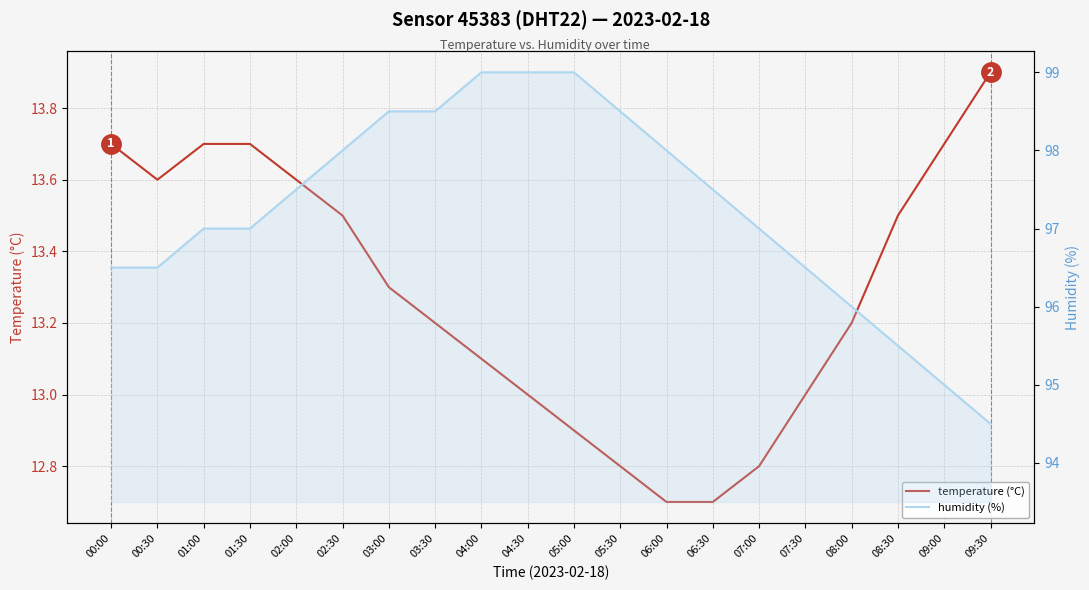

What value does the temperature (°C) series have at 01:00?

13.7